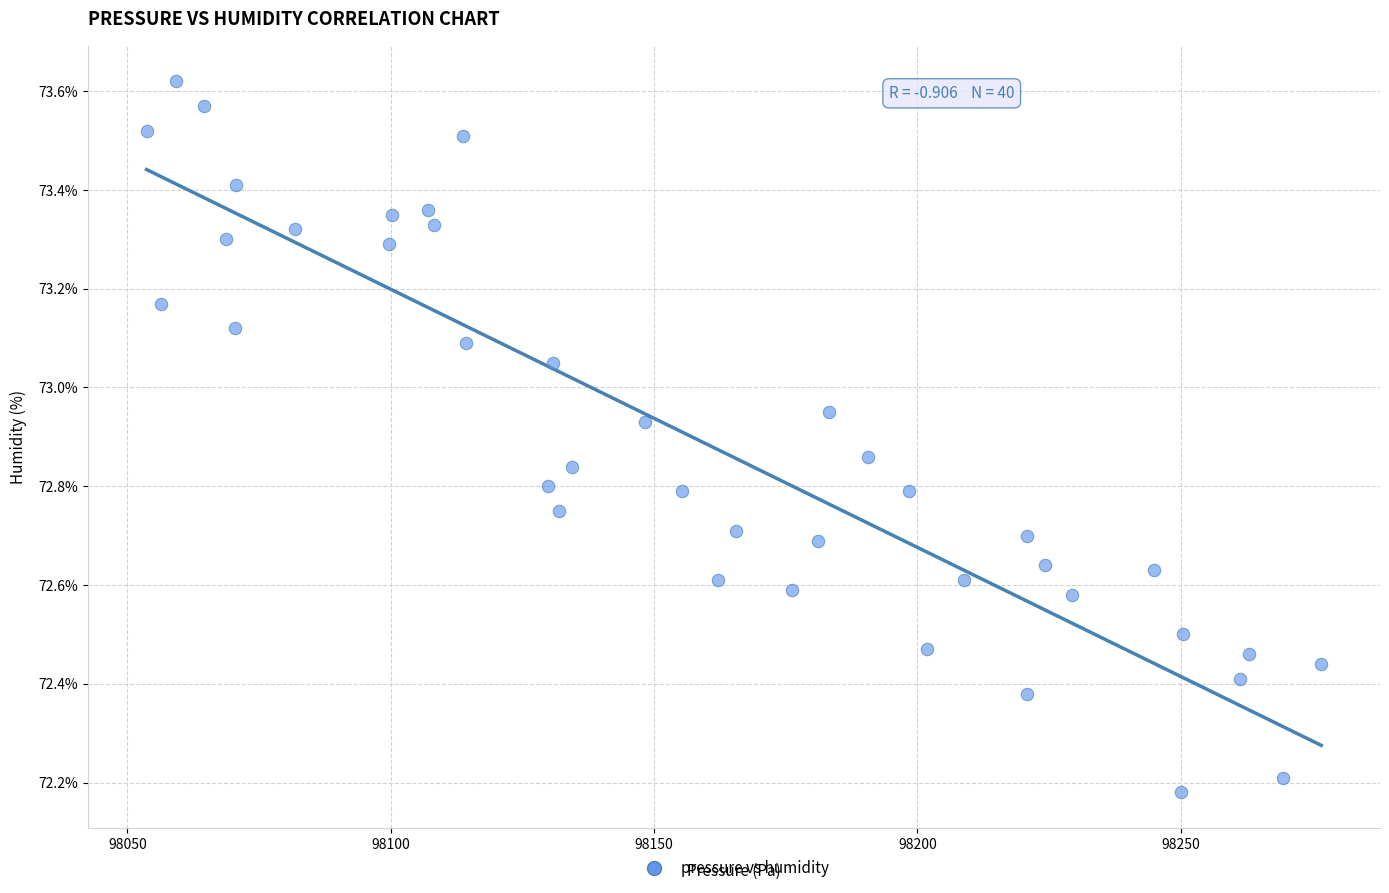

What is the range of X values (max minus min)?

223.1